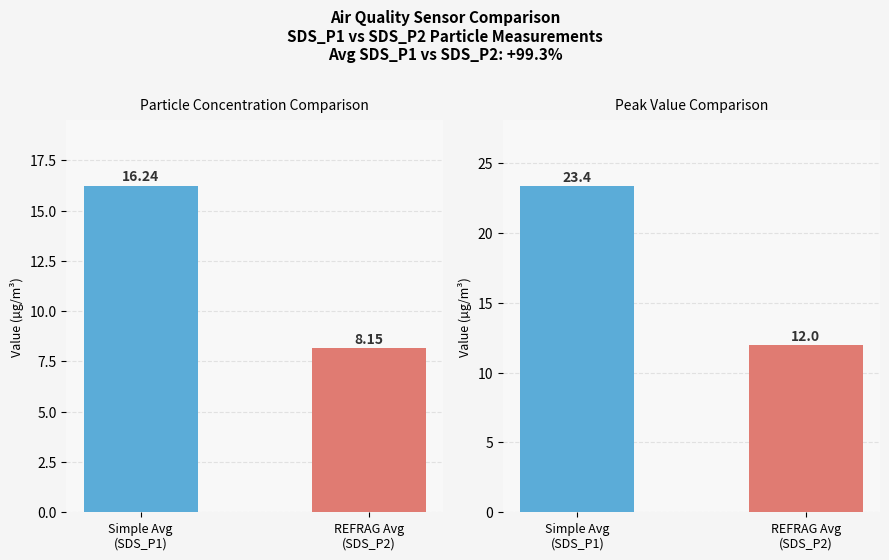

At how many categories does at least one series exceed 19?

1